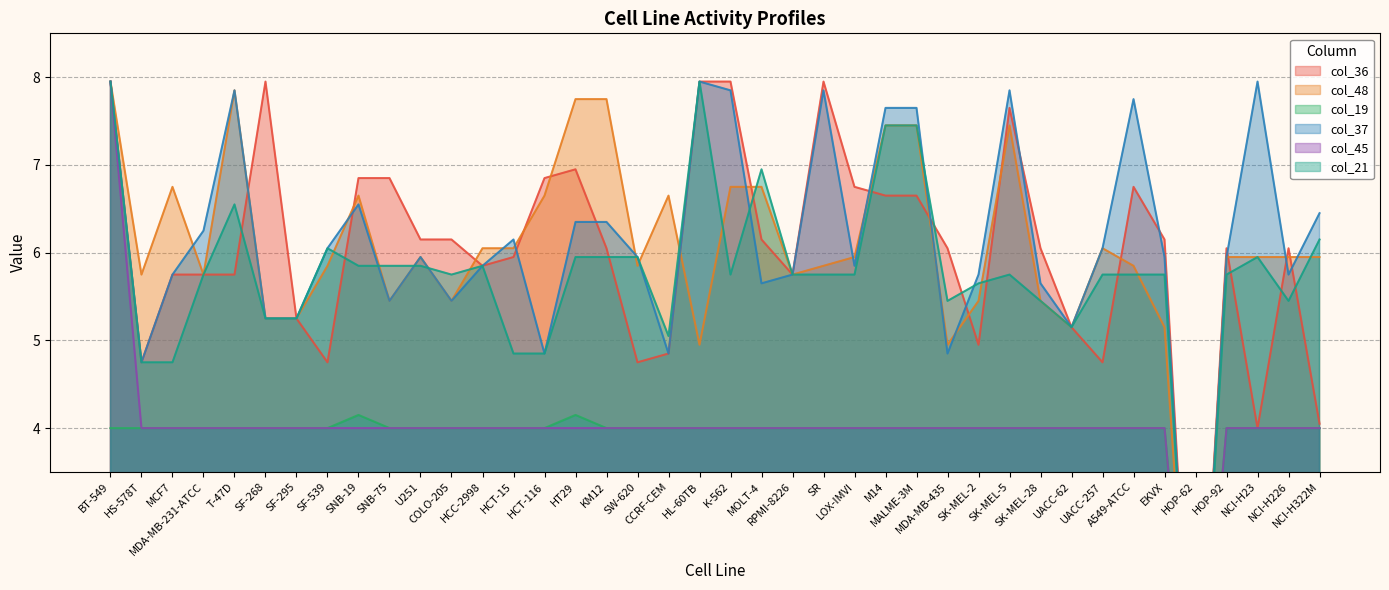

What are all the series names shown in the legend?

col_36, col_48, col_19, col_37, col_45, col_21